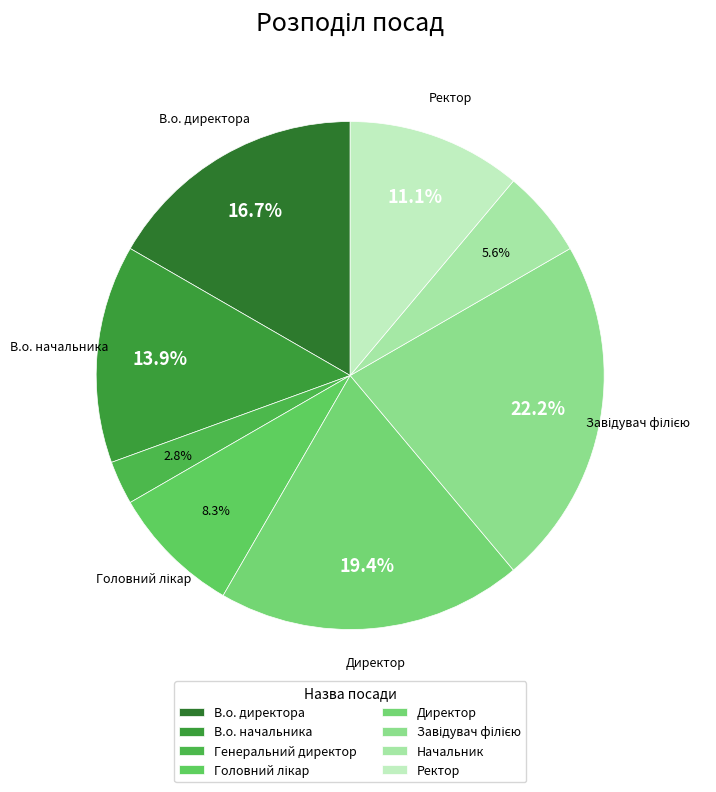

To the nearest percent, what is the combined percentage of Начальник and Ректор?

17%